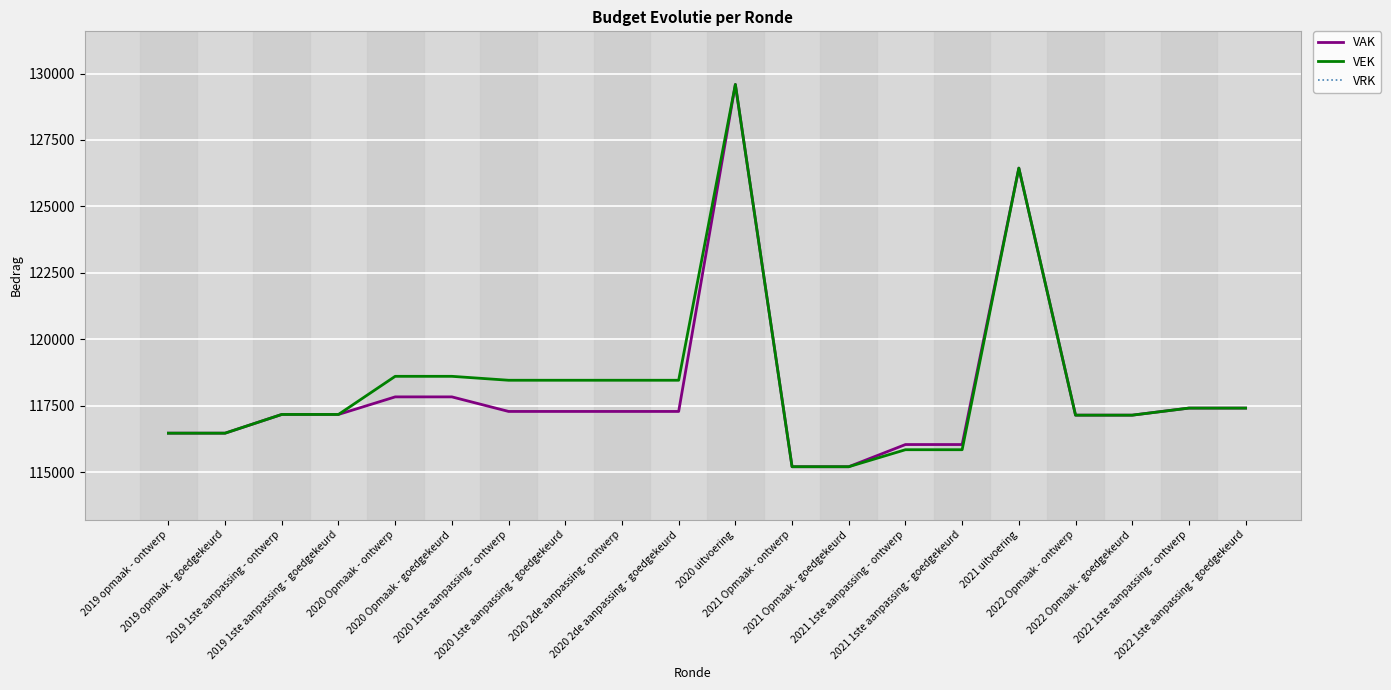

Where is VAK nearest to the value 122395?

2021 uitvoering